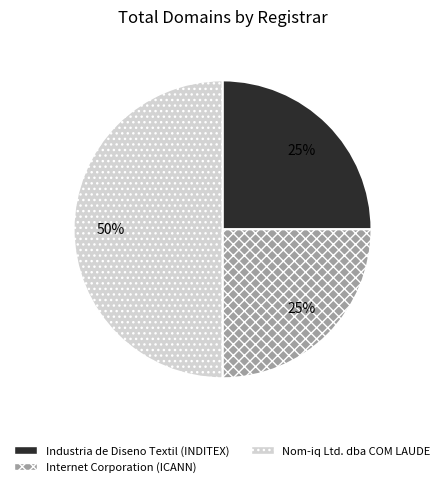

To the nearest percent, what is the difference between the largest and smallest slice percentages?

25%